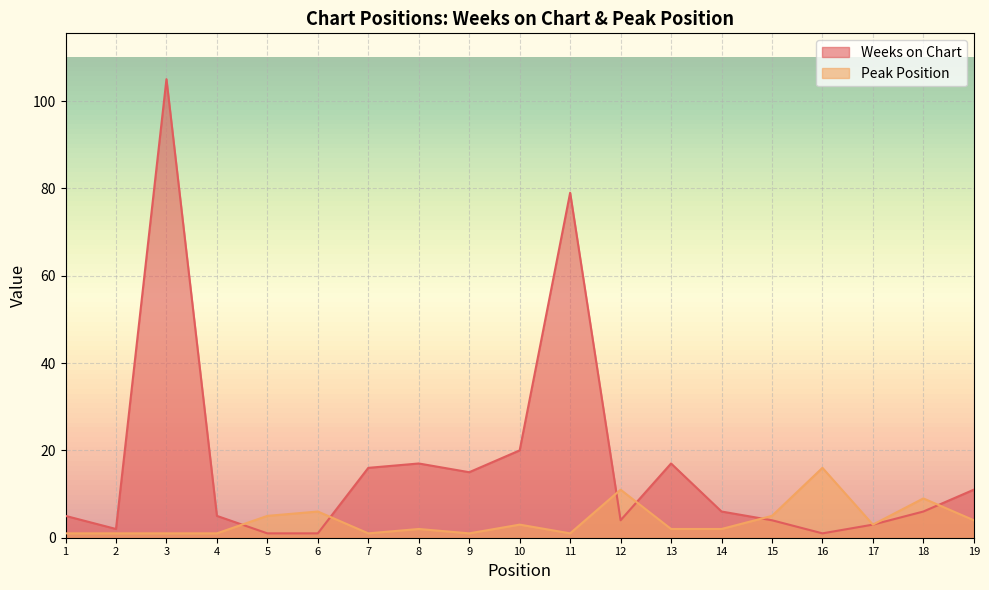

What is the difference between the maximum and minimum values in the Weeks on Chart series?

104